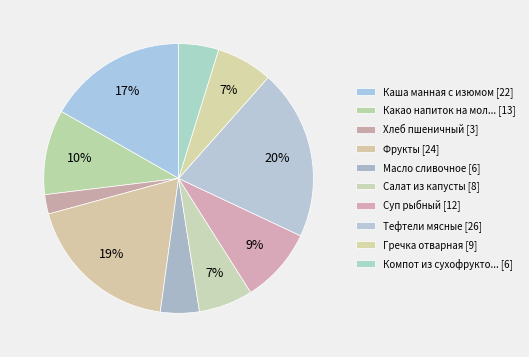

Count the number of slices in the pie.

10